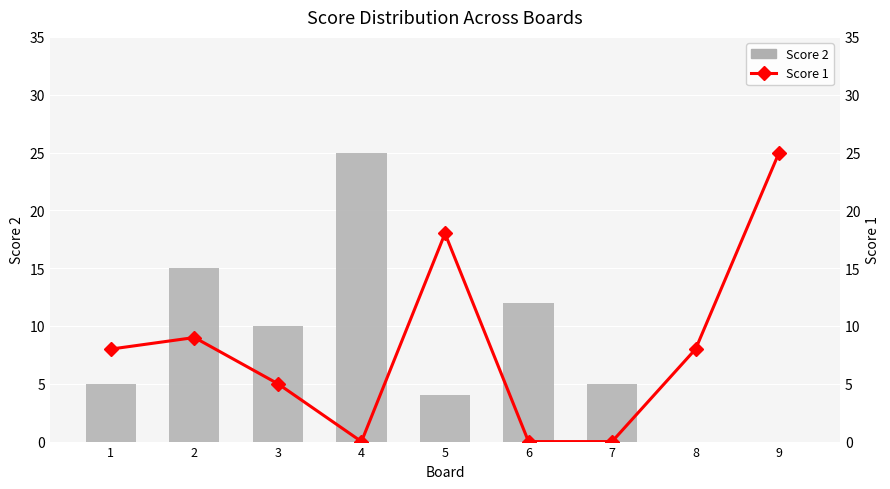

Reading left to right, what are all the values shown in this chart?

Score 2: 5	15	10	25	4	12	5	0	0
Score 1: 8	9	5	0	18	0	0	8	25